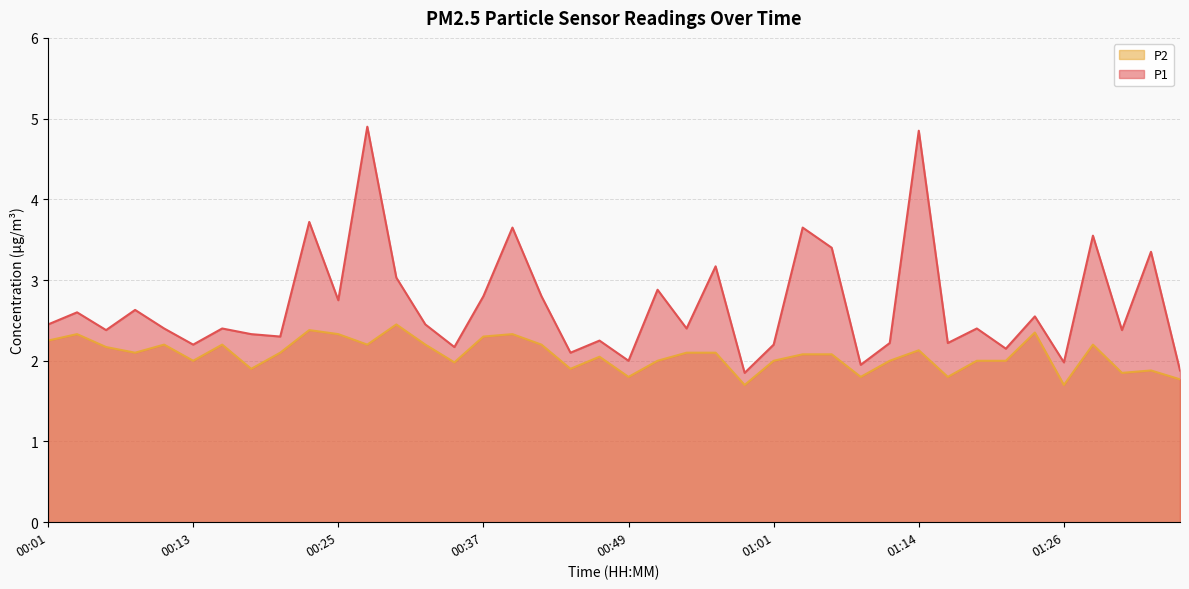

What is the spread (max minus min) of values at 01:11?

0.2